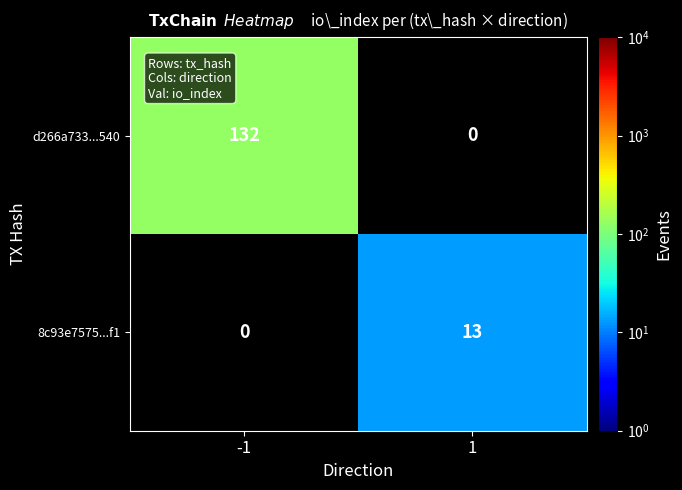

At how many categories does at least one series exceed 87?

1